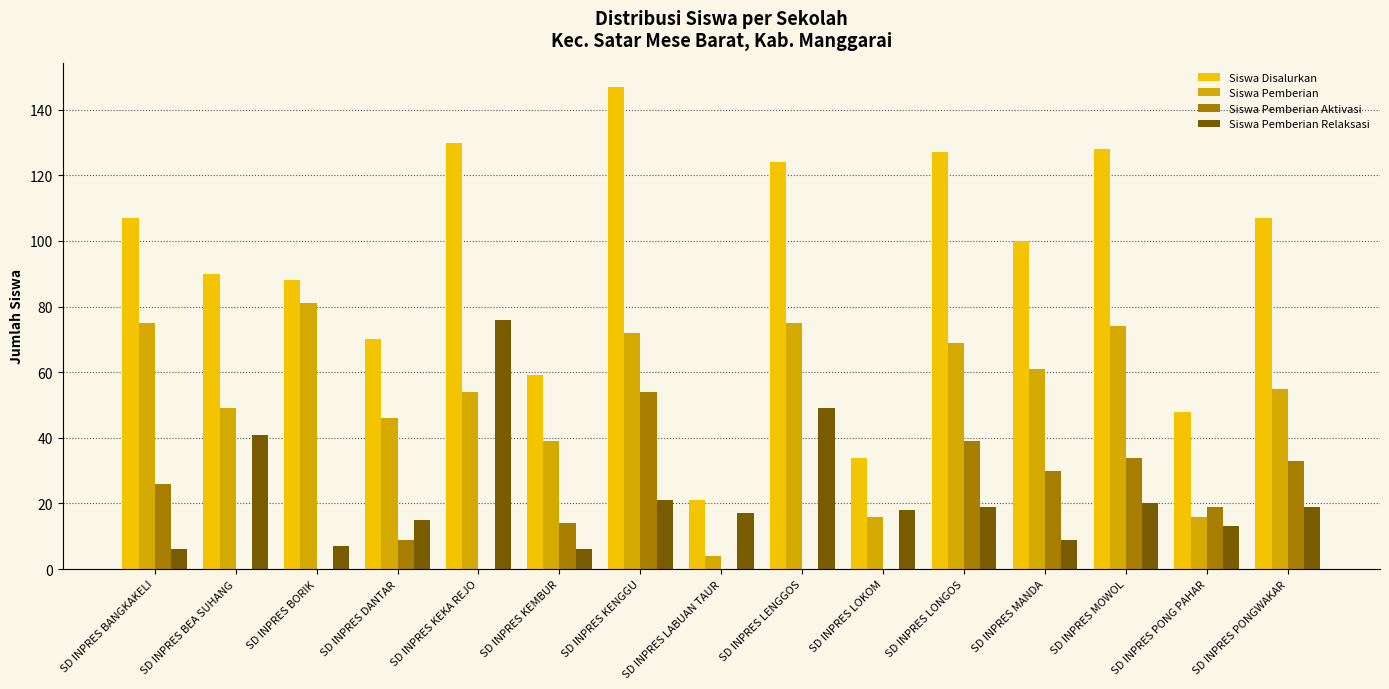

What is the maximum value for Siswa Pemberian Aktivasi?

54